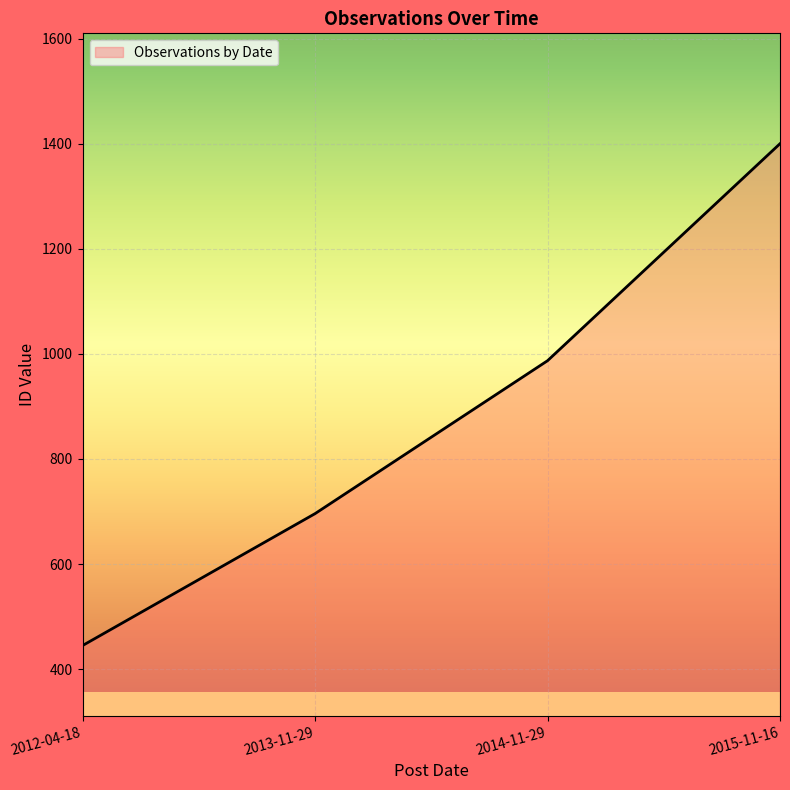

Count the number of data series in this chart.

1